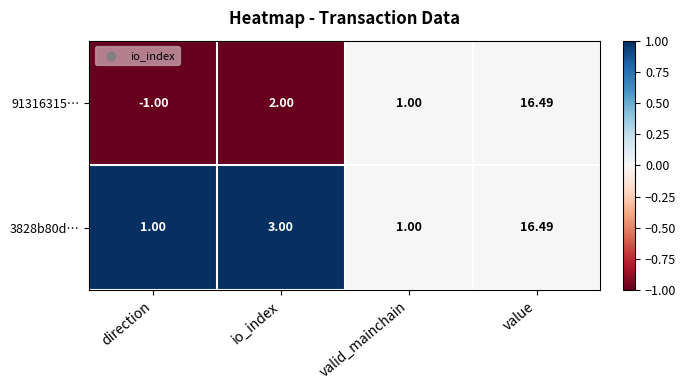

Where is 91316315… nearest to the value 7?

io_index